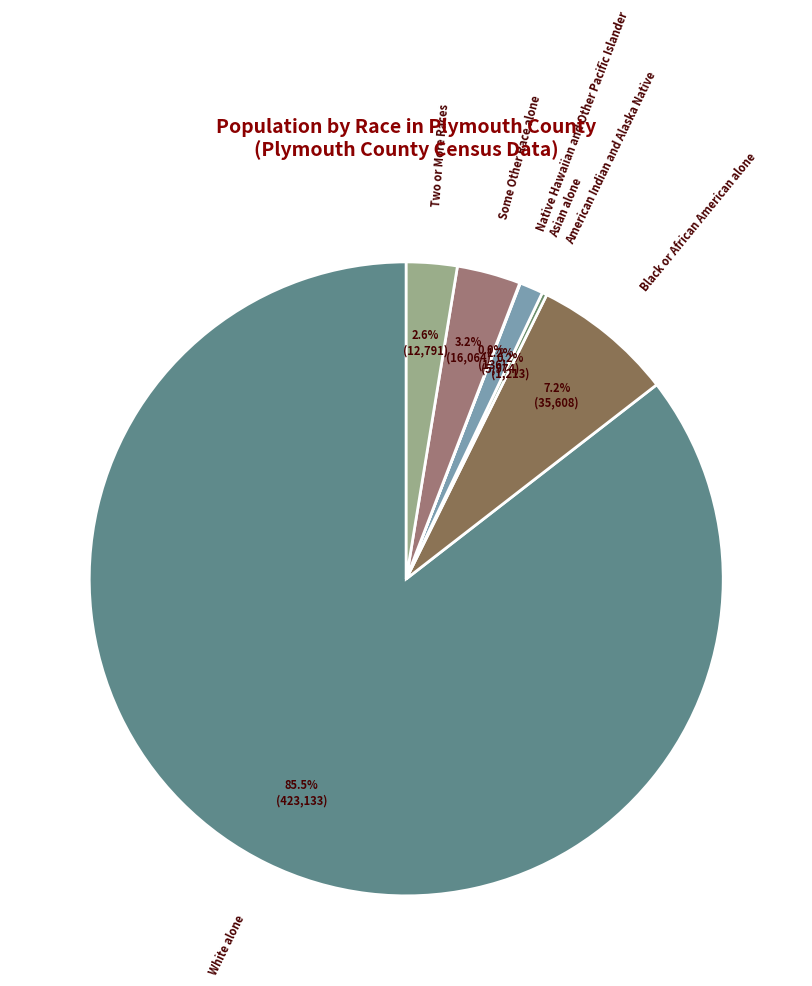

What is the majority slice?

White alone